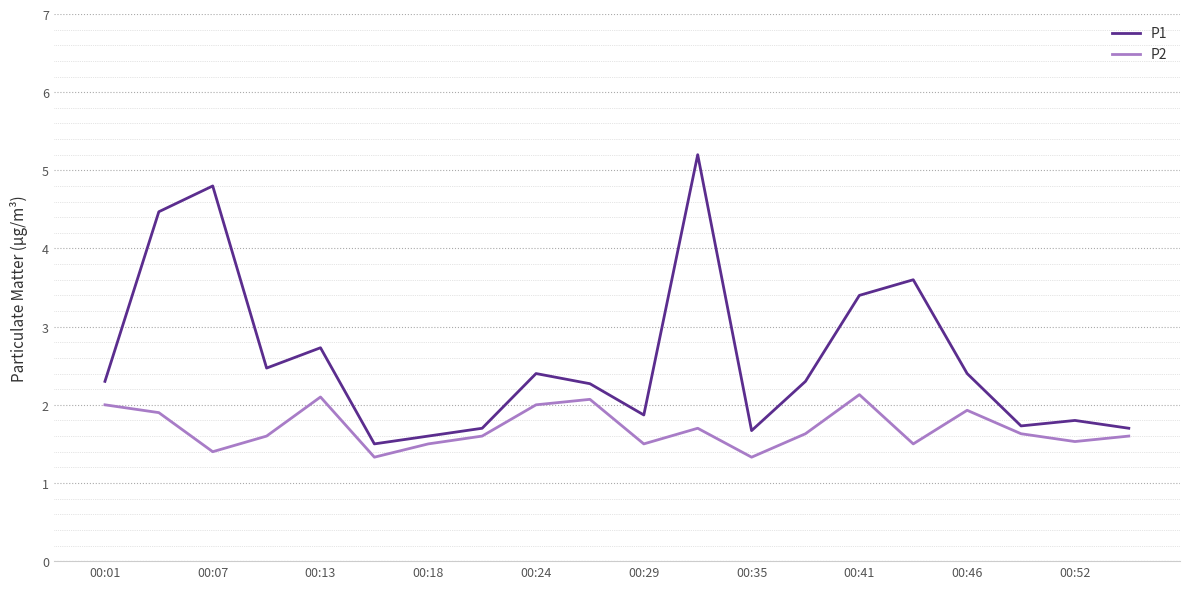

True or false: P2 and P1 intersect in this chart.

False